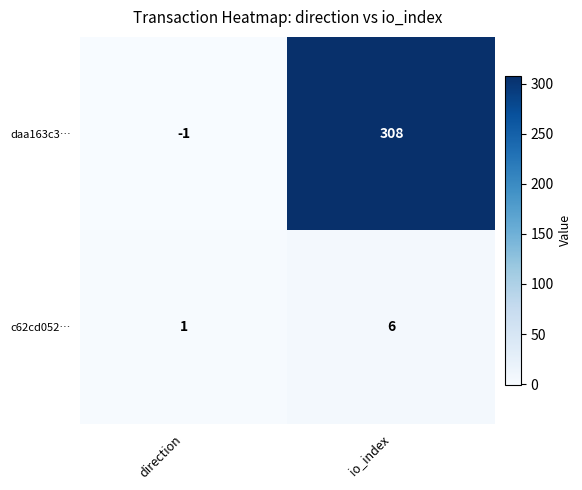

What is the difference between the daa163c3… values at direction and io_index?

309